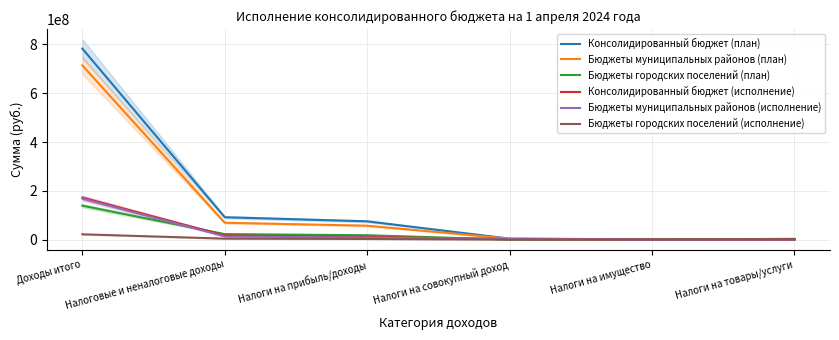

Is this an area chart (filled region under the line)?

No